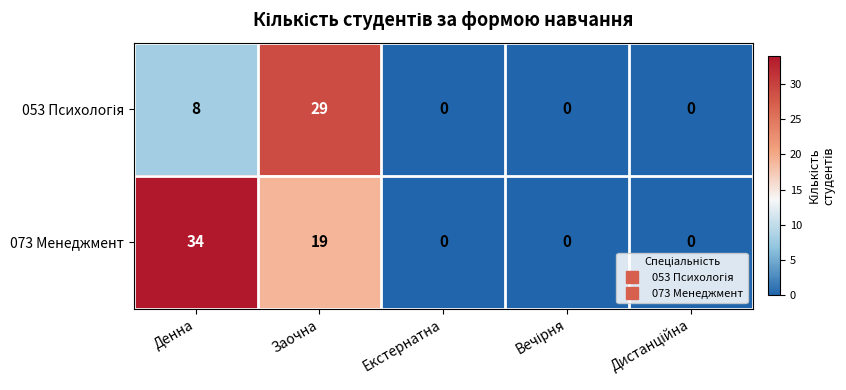

What is the sum of all 073 Менеджмент values?

53